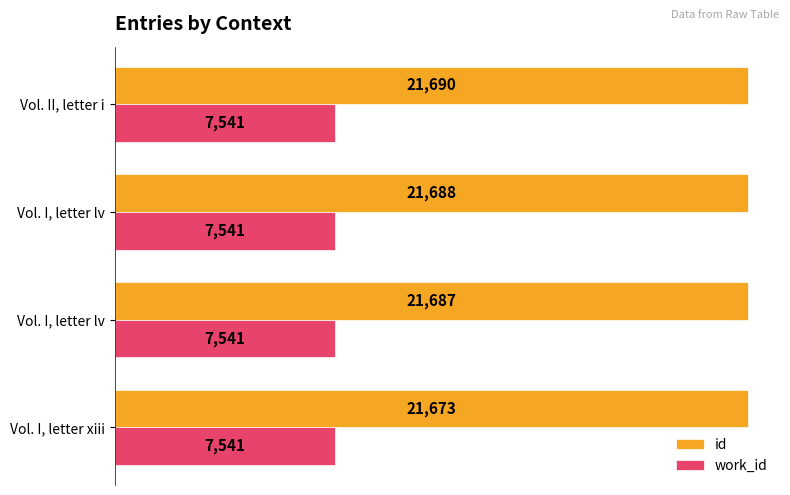

What are all the series names shown in the legend?

id, work_id